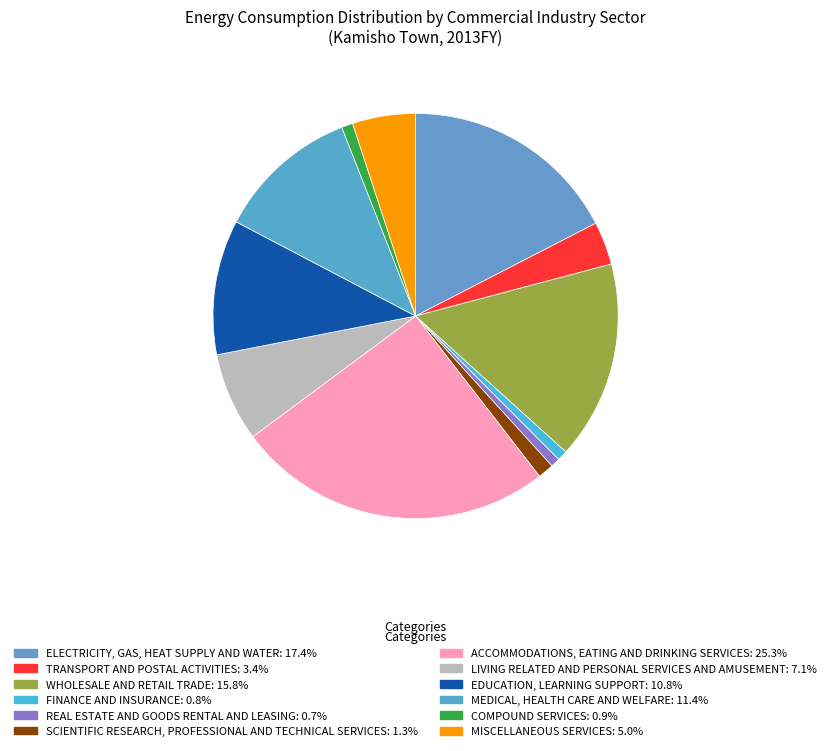

To the nearest percent, what is the difference between the largest and smallest slice percentages?

25%